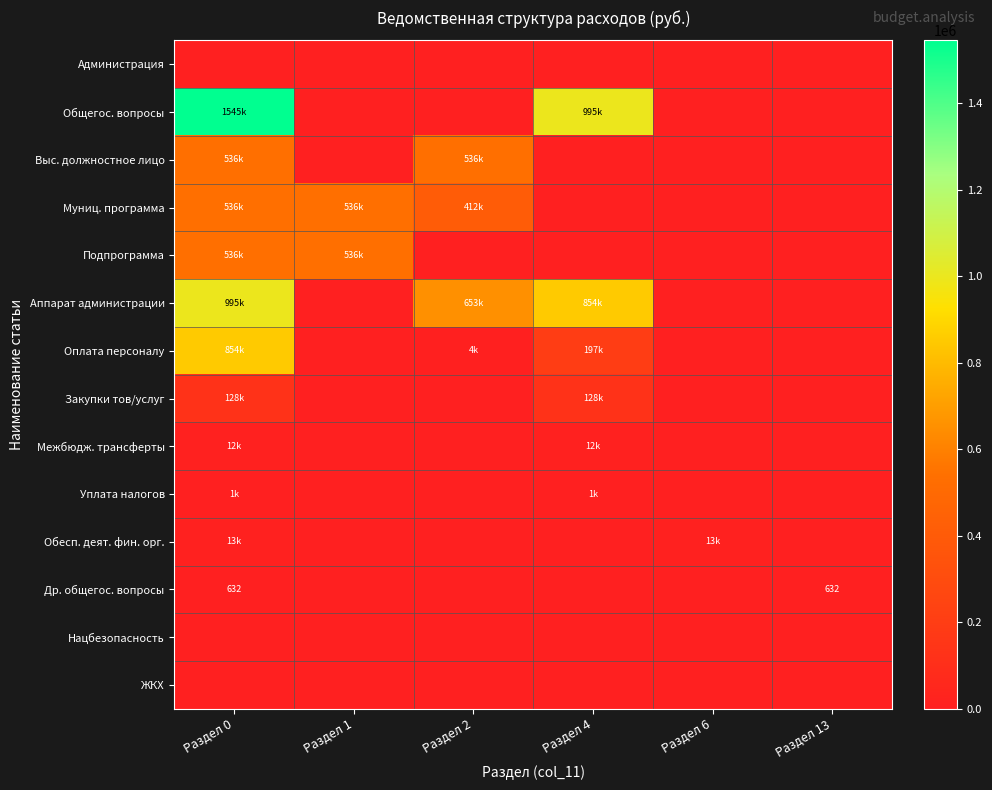

The Обесп. деят. фин. орг. series shows 0.0 at Раздел 4. True or false?

True